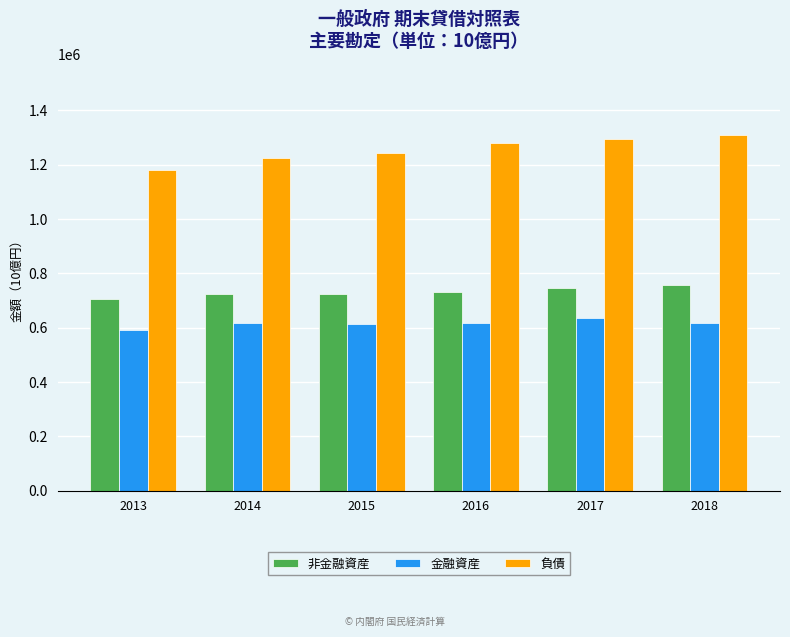

What is the difference between the maximum and minimum values in the 非金融資産 series?

53292.4